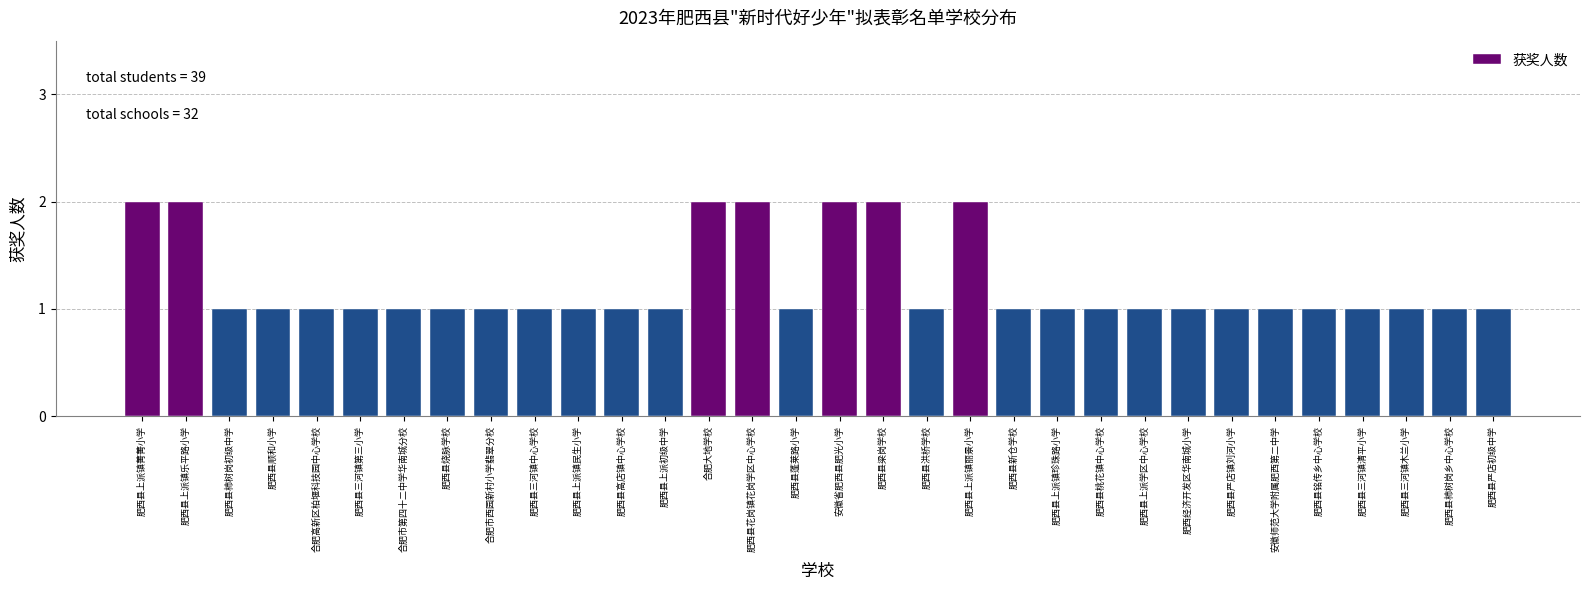

Is it true that the value at 肥西县新仓学校 is 1?

True